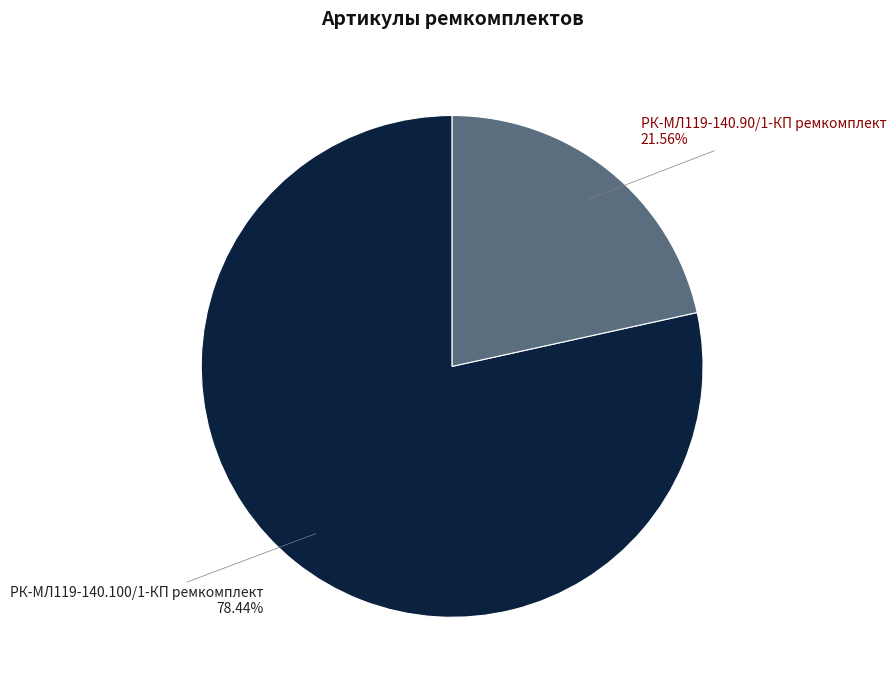

Which has a higher value, РК-МЛ119-140.90/1-КП ремкомплект or РК-МЛ119-140.100/1-КП ремкомплект?

РК-МЛ119-140.100/1-КП ремкомплект